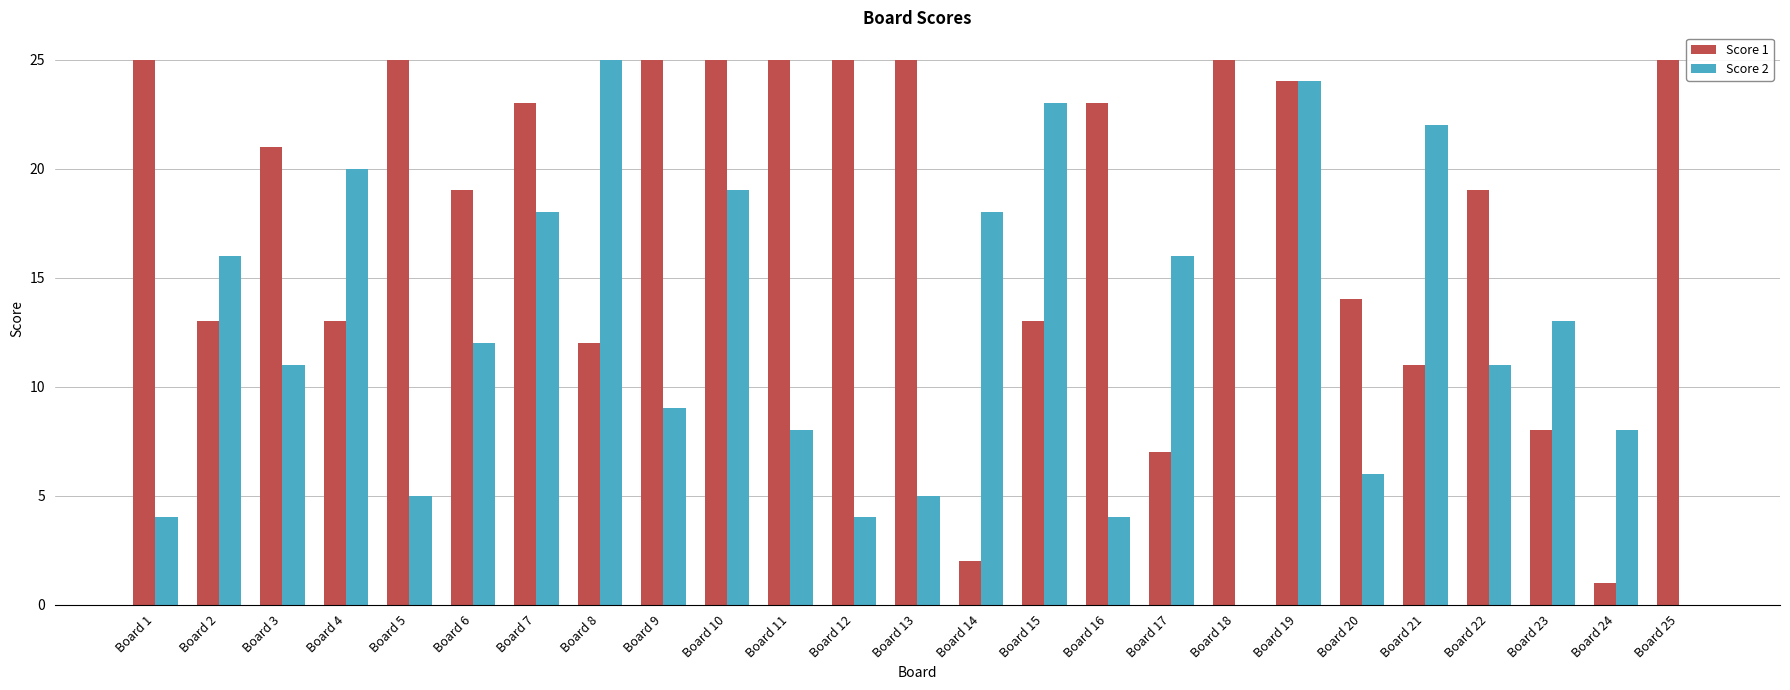

Which series has the largest total across all categories?

Score 1